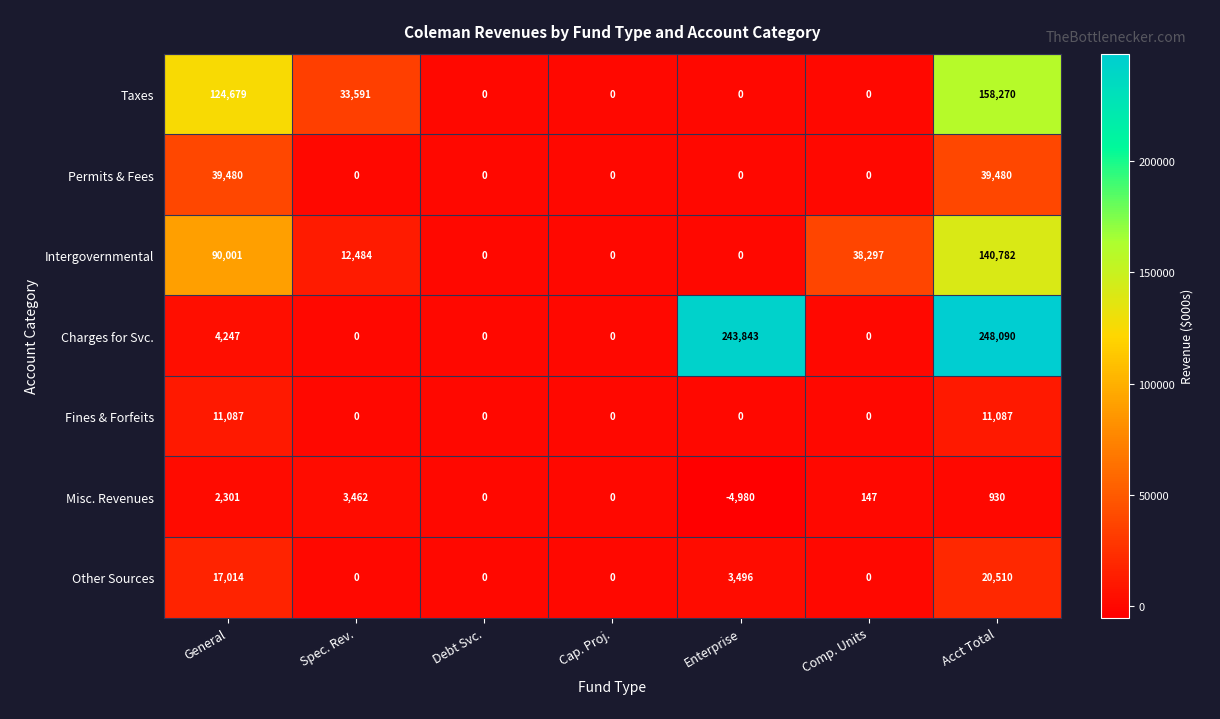

At which category is the sum across all series the highest?

Acct Total